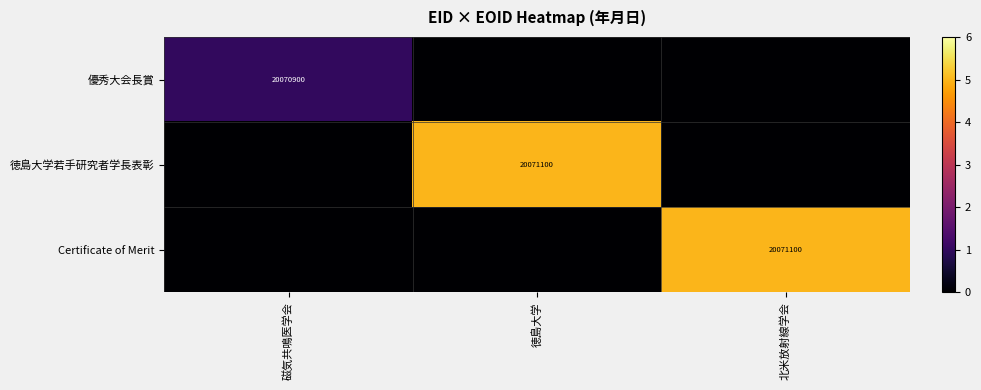

How many distinct data groups are displayed?

3